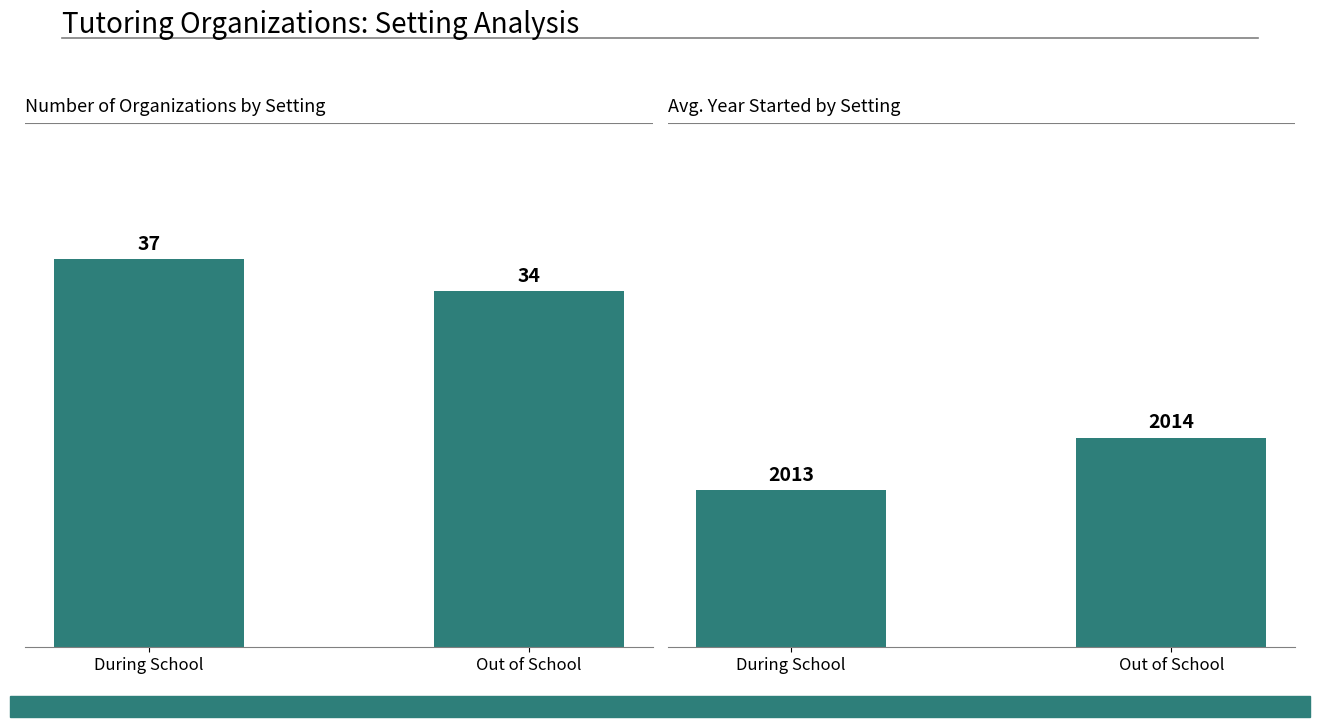

At how many categories does at least one series exceed 817?

2